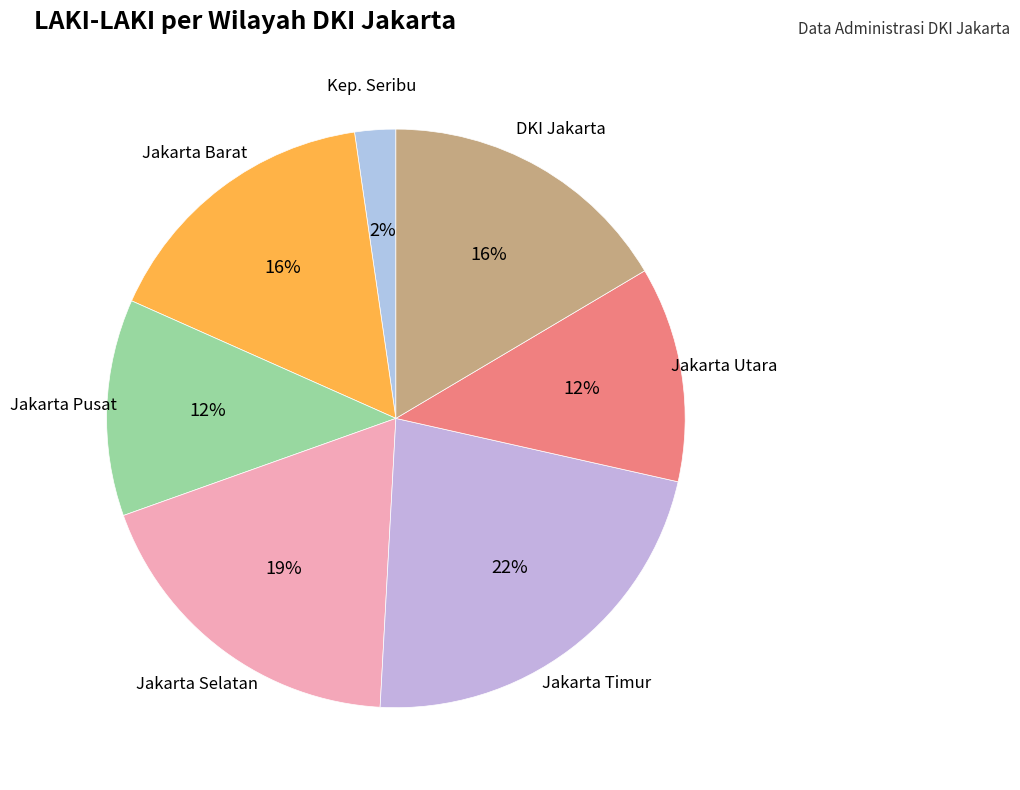

Is there a majority slice in this chart?

No